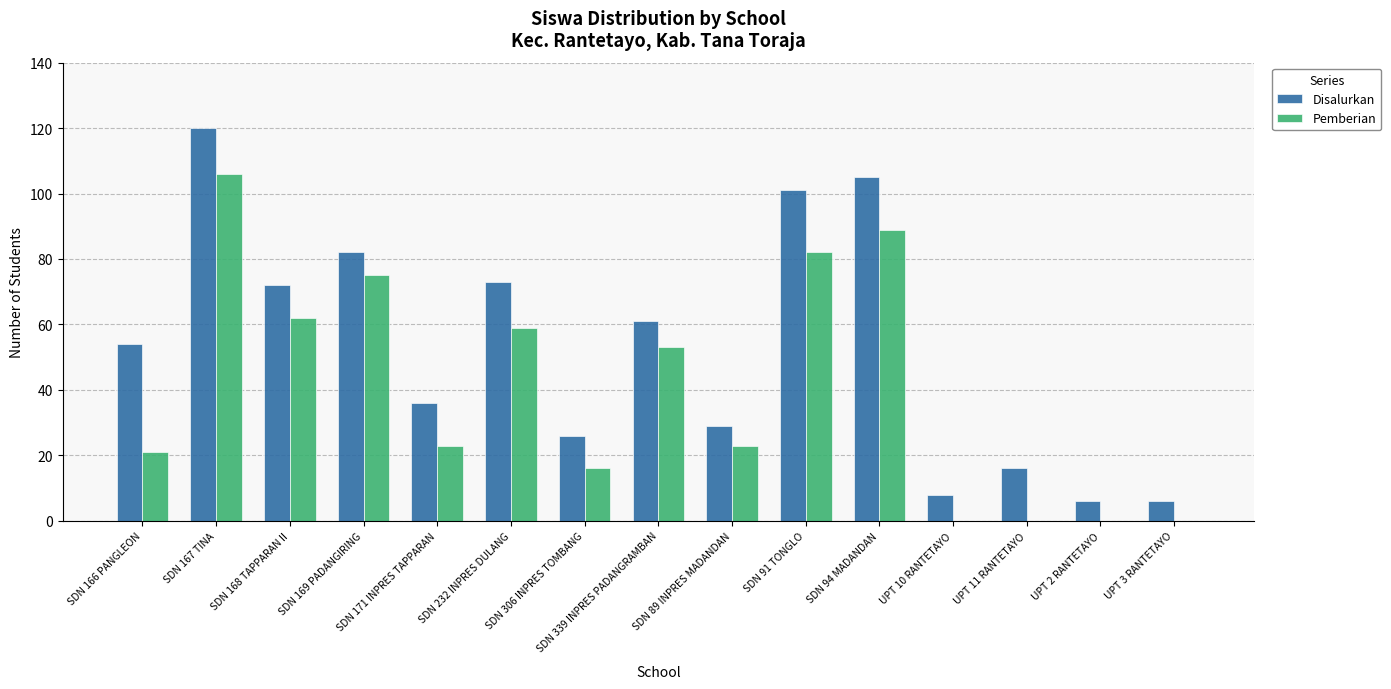

How many series are shown in this chart?

2